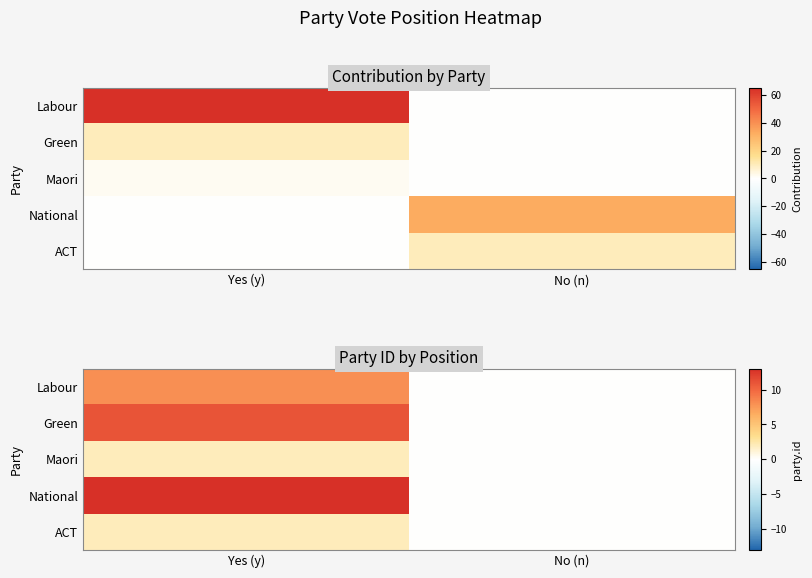

What is the sum of the National values at No (n) and Yes (y)?

13